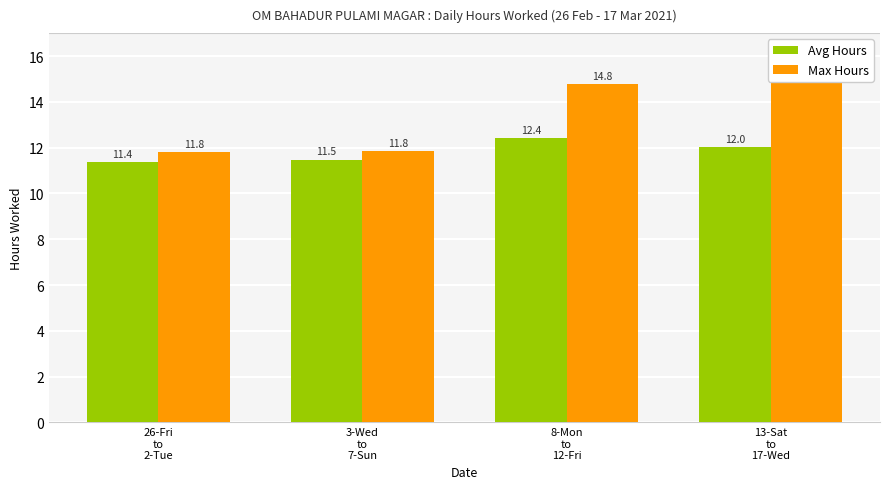

Which category has the lowest value in the Avg Hours series?

26-Fri
to
2-Tue